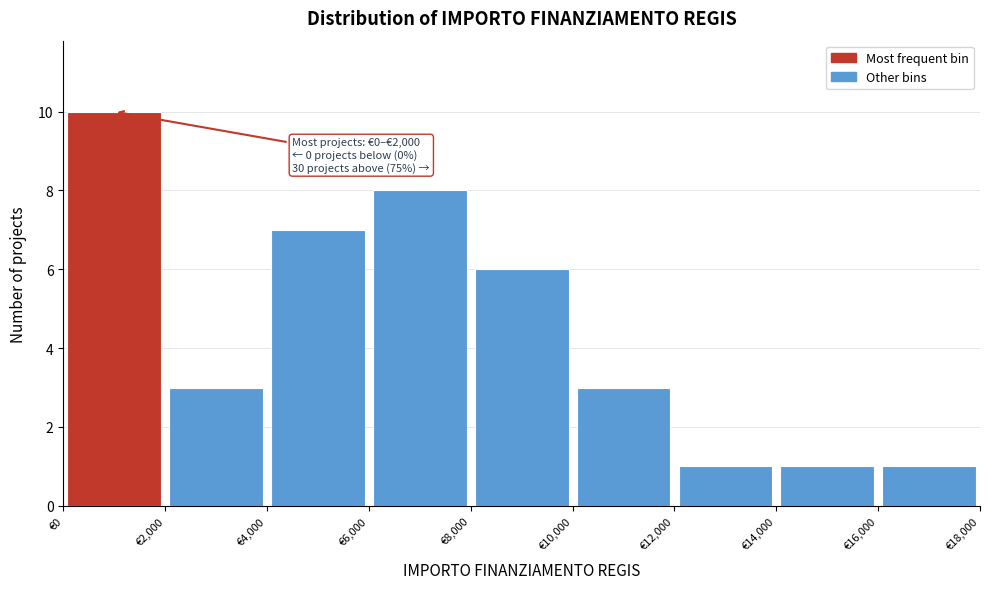

Over which range of the x-axis is the bar tallest?

0 to 2000